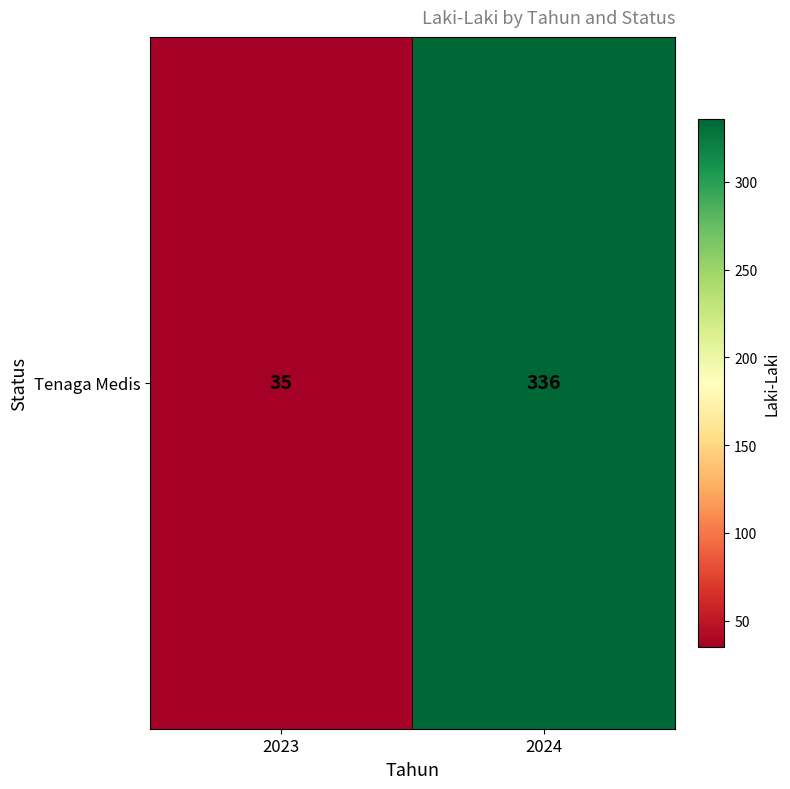

What is the average value?

186